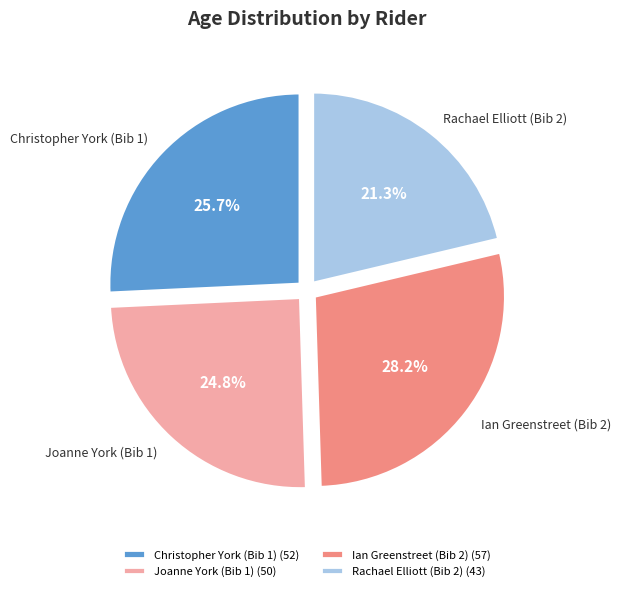

What is the ratio of the value at Ian Greenstreet (Bib 2) to the value at Joanne York (Bib 1)?

1.1